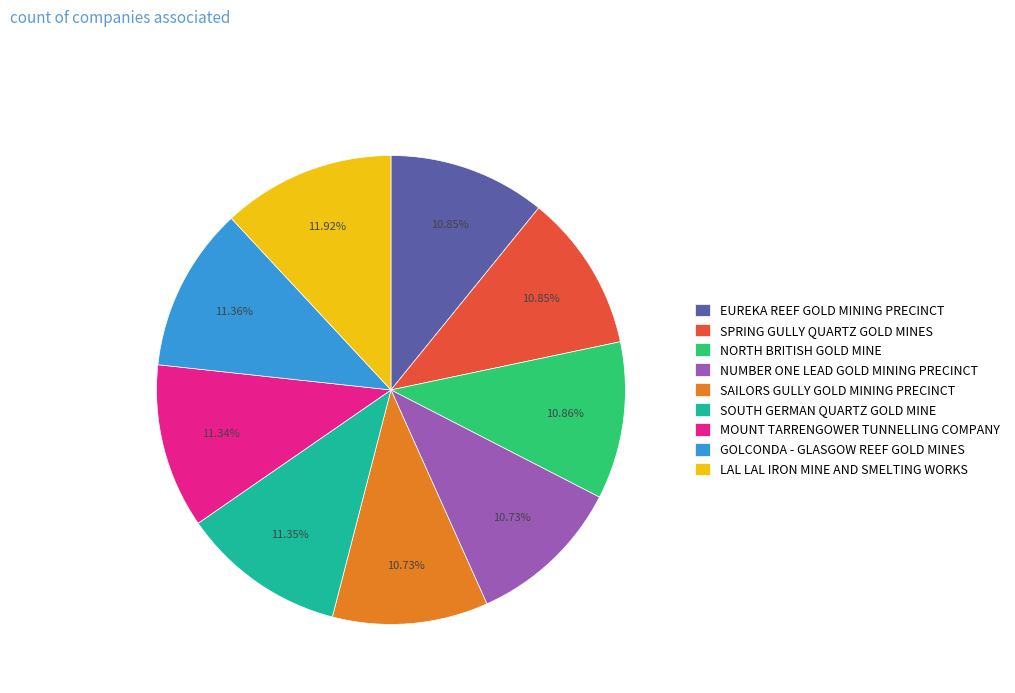

Does GOLCONDA - GLASGOW REEF GOLD MINES account for over 50% of the chart?

No